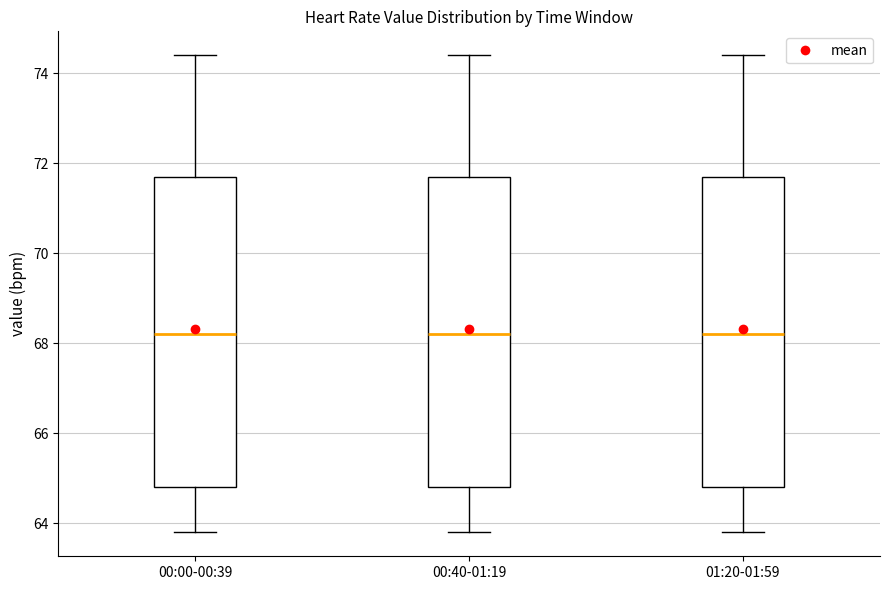

Where is the lower edge of the box for 01:20-01:59 on the y-axis? The values are not printed on the chart, so give them approximately, as read against the axis.

64.8